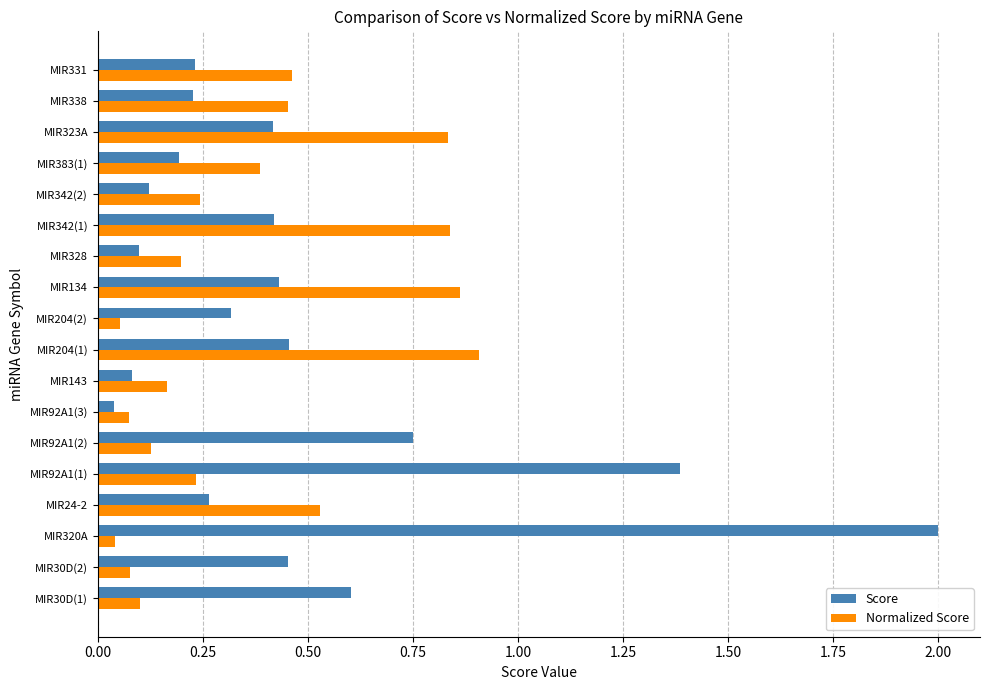

List the series in order of their peak value, lowest first.

Normalized Score, Score